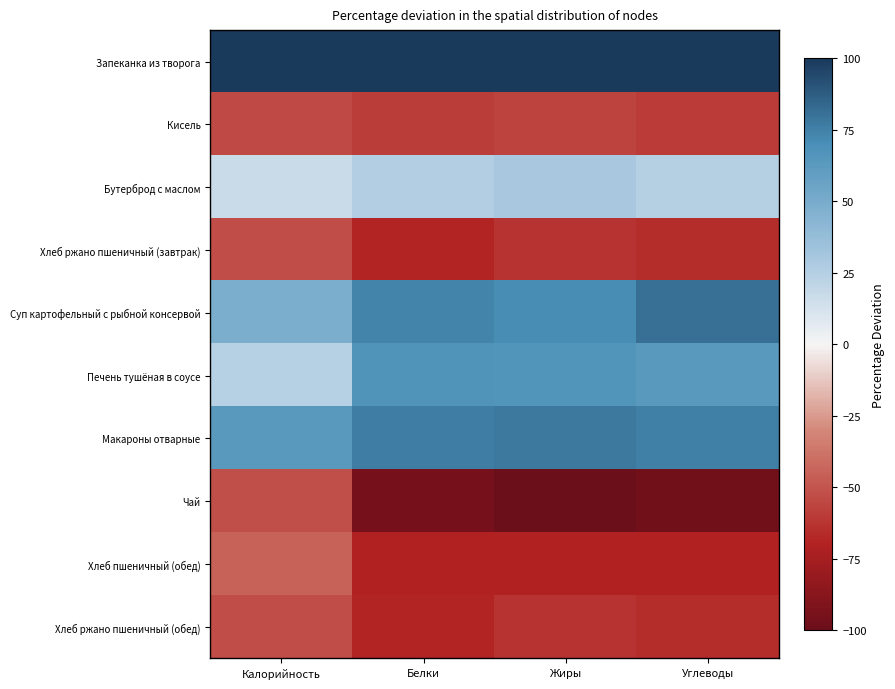

At Углеводы, list the series in order from smallest to largest.

Чай, Хлеб пшеничный (обед), Хлеб ржано пшеничный (завтрак), Хлеб ржано пшеничный (обед), Кисель, Бутерброд с маслом, Печень тушёная в соусе, Макароны отварные, Суп картофельный с рыбной консервой, Запеканка из творога